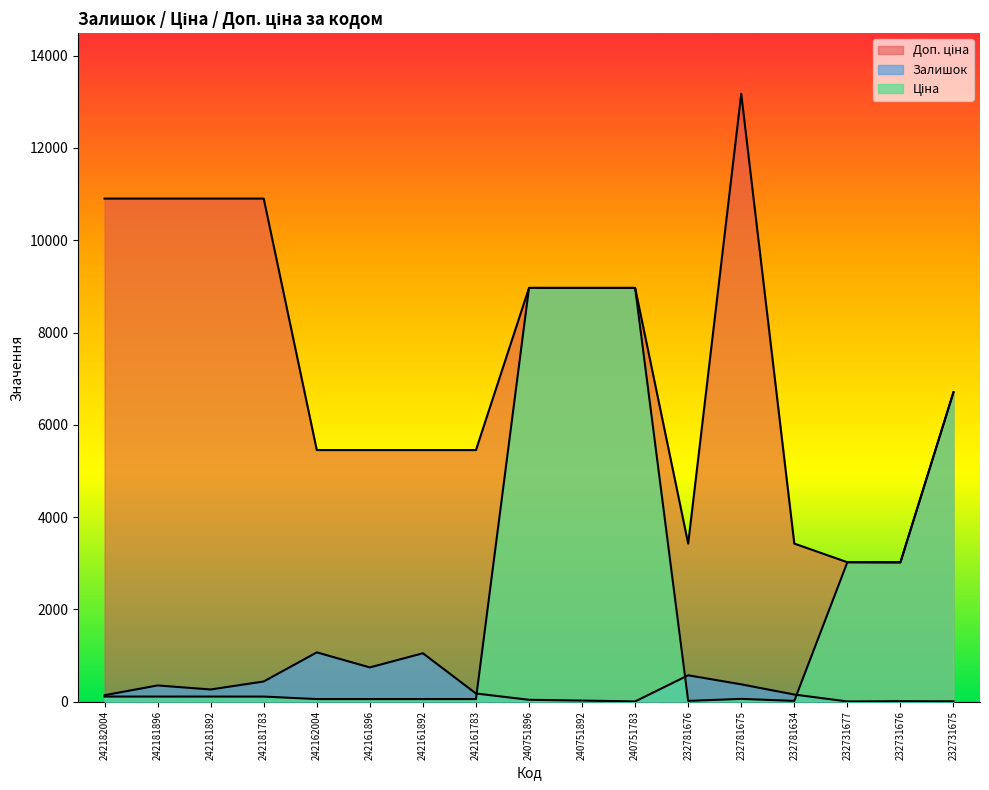

How many categories are shown in the chart?

17